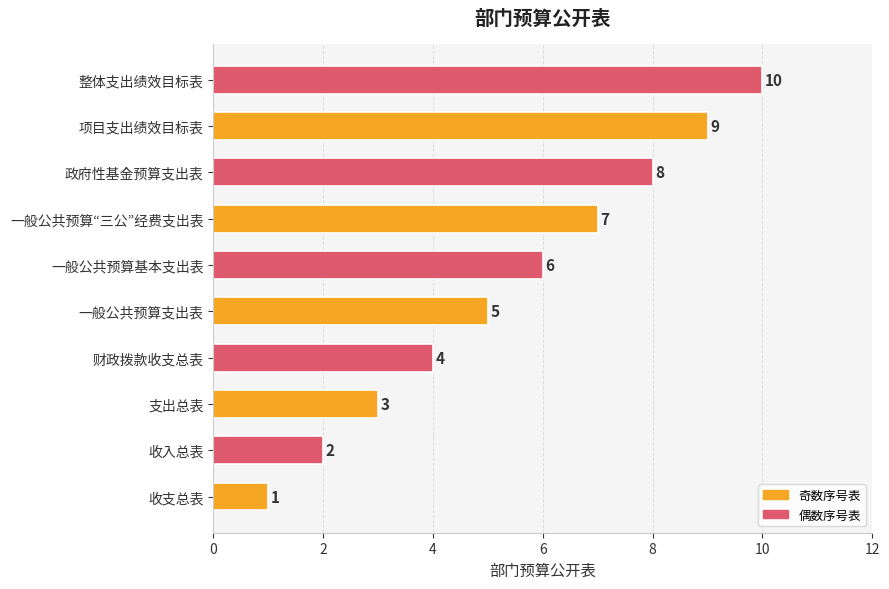

At which category does the chart reach its peak across all series?

整体支出绩效目标表